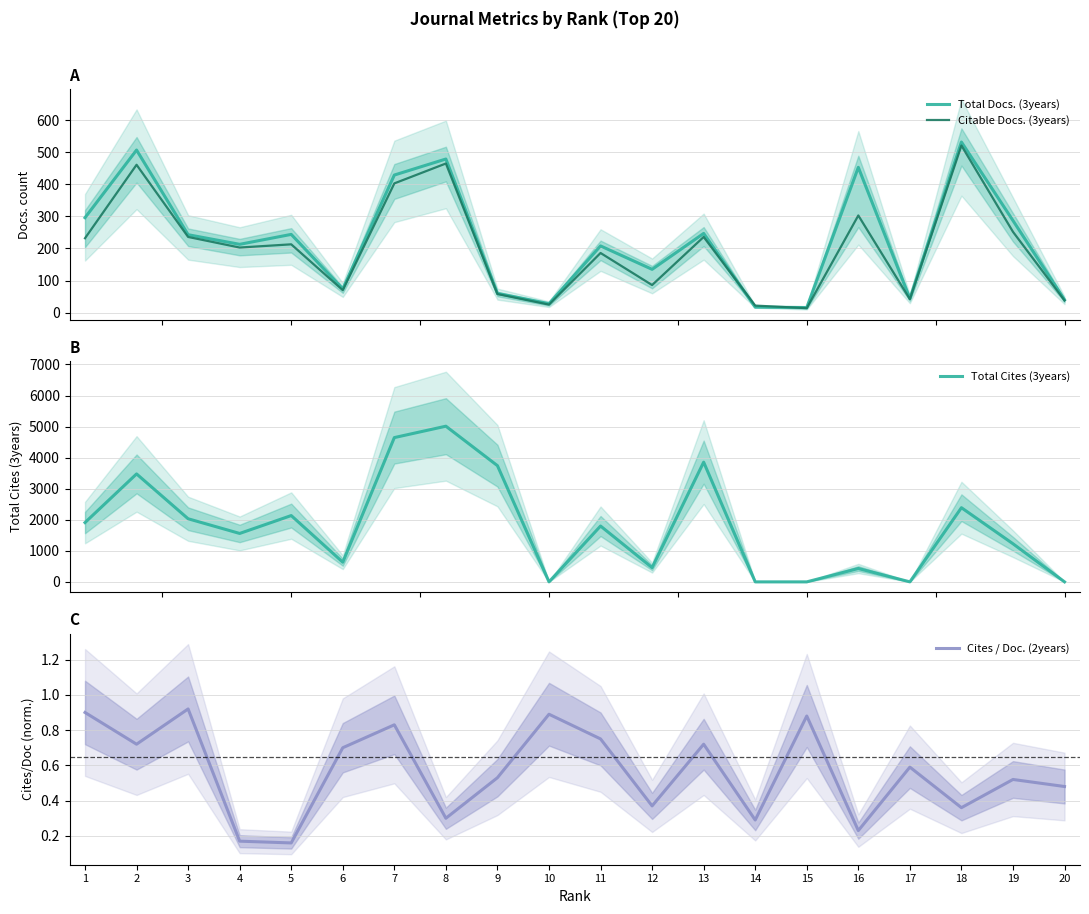

True or false: Cites / Doc. (2years) and Citable Docs. (3years) intersect in this chart.

False